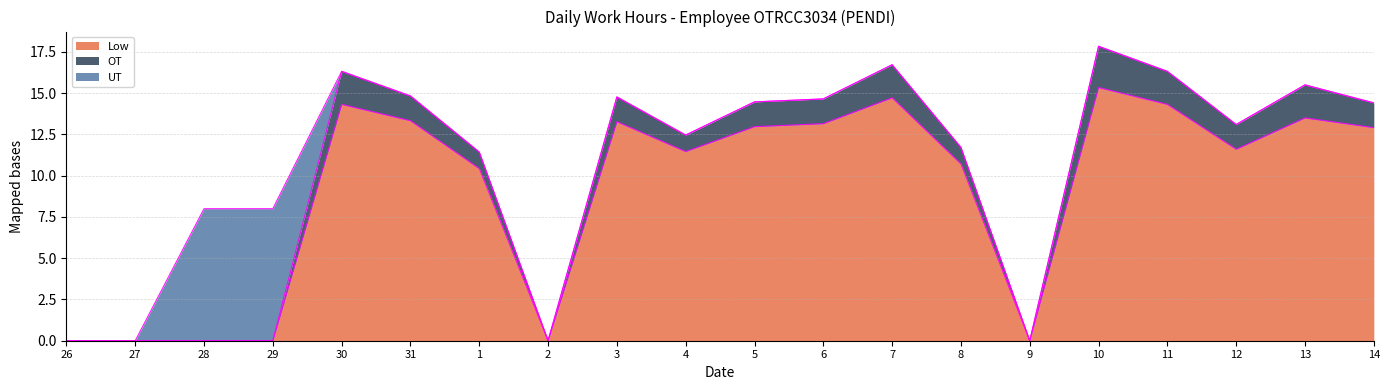

How many OT values are between 0 and 2?

19